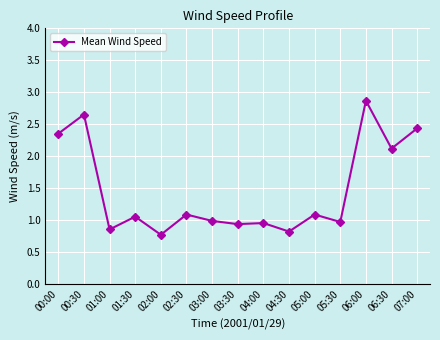

What value does the data have at 03:00?

1.0